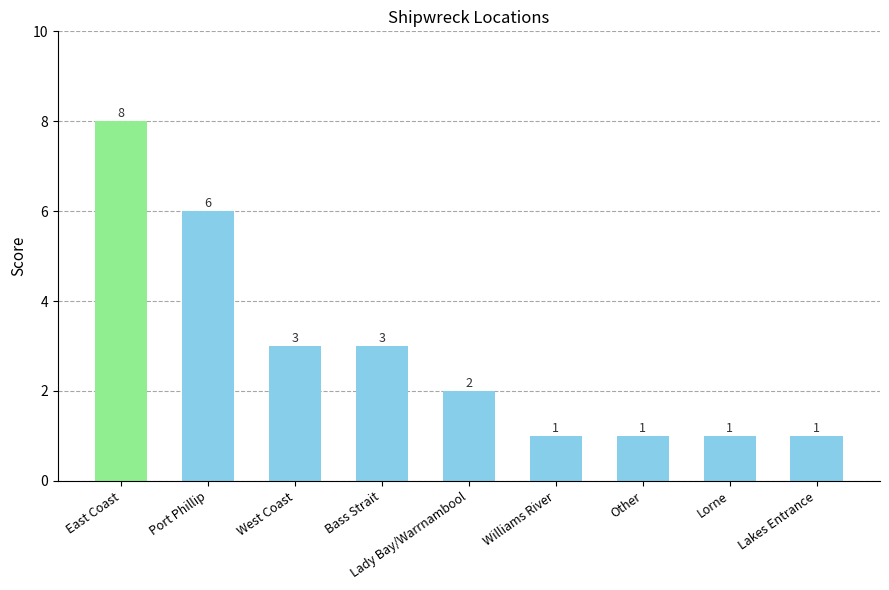

What is the label of the 5th bar from the left?

Lady Bay/Warrnambool